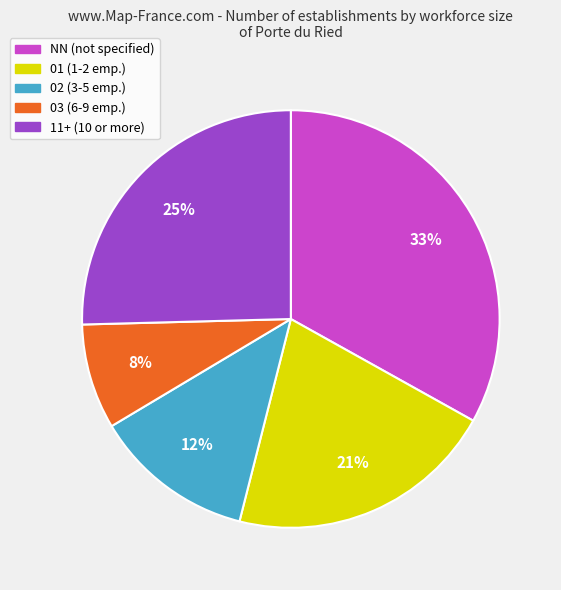

To the nearest percent, what portion does 02 (3-5 emp.) represent?

12%